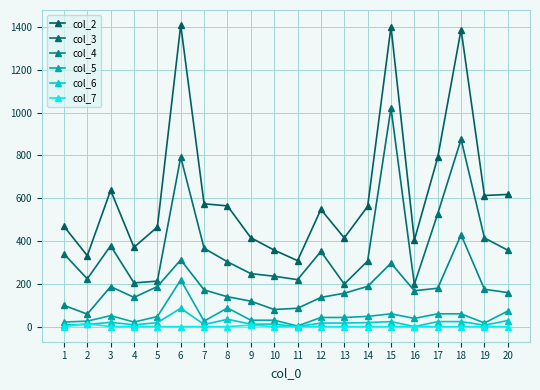

What is the approximate value of col_5 at 3?

51.4